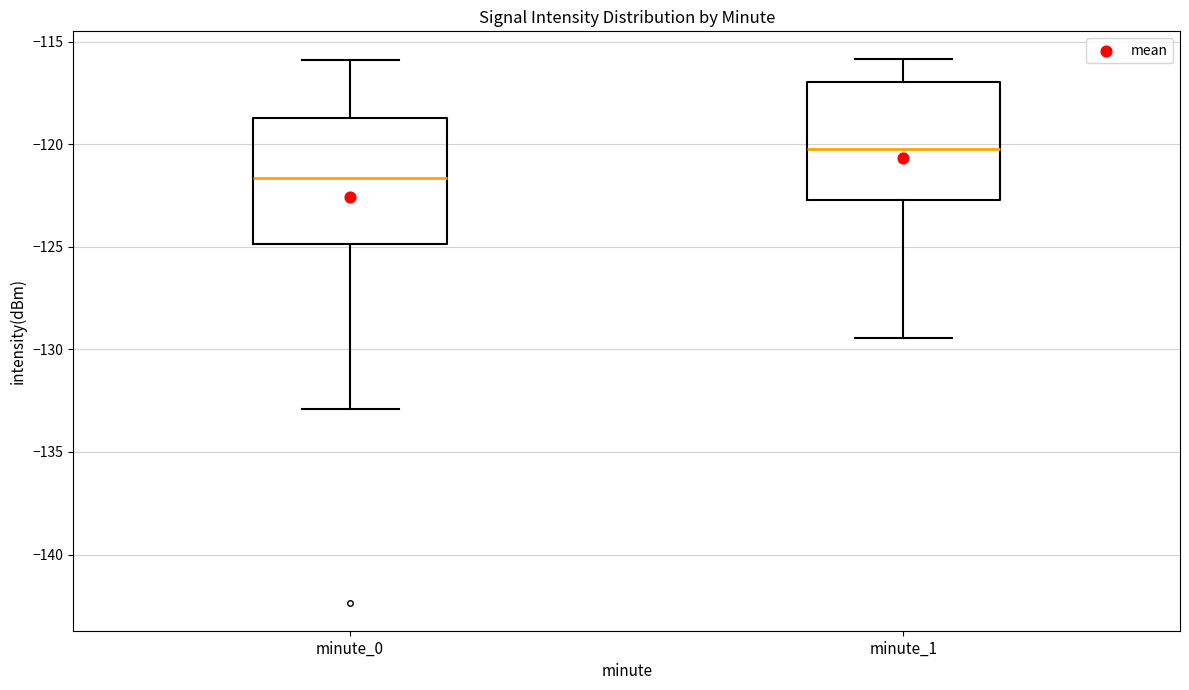

Reading left to right, read every box against the y-axis: the position of its median line, the range the box covers, and the ends of its whiskers. The values are not printed on the chart, so give them approximately, as read against the axis.

minute_0: median -121.5, box -125.0 to -118.5, whiskers -133.0 to -116.0
minute_1: median -120.0, box -122.5 to -117.0, whiskers -129.5 to -116.0